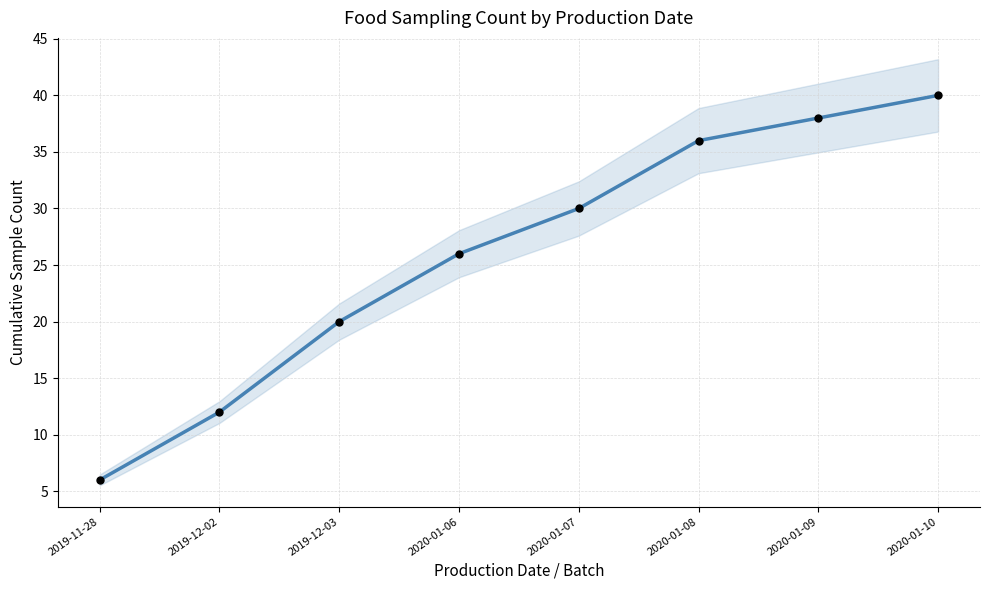

Between 2019-12-02 and 2020-01-07, which is larger?

2020-01-07